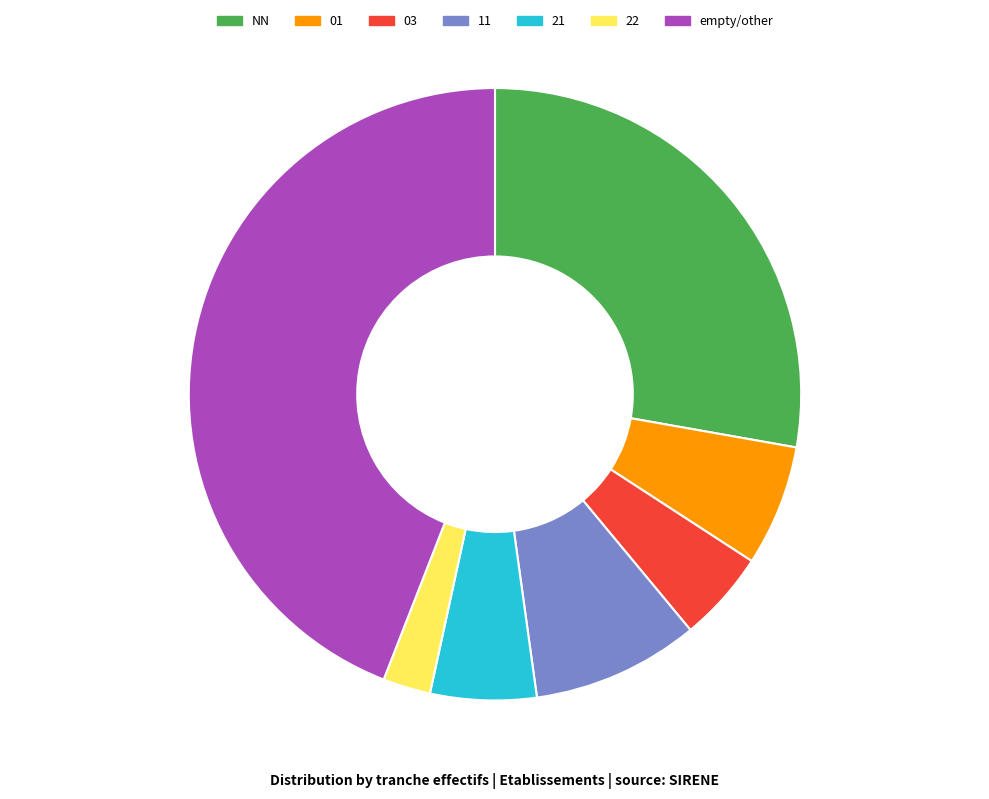

Is the sum of 21 and 11 greater than half?

No